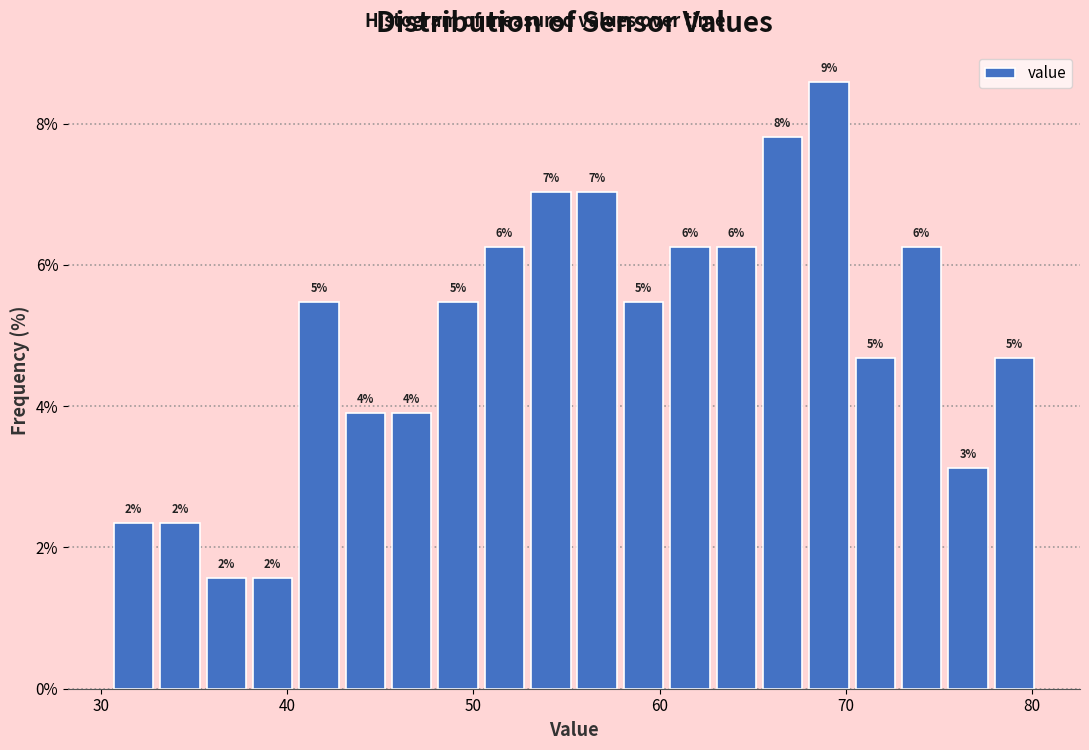

Around what value on the x-axis is the tallest bar? Give the approximate position of its centre, as read against the axis.

69